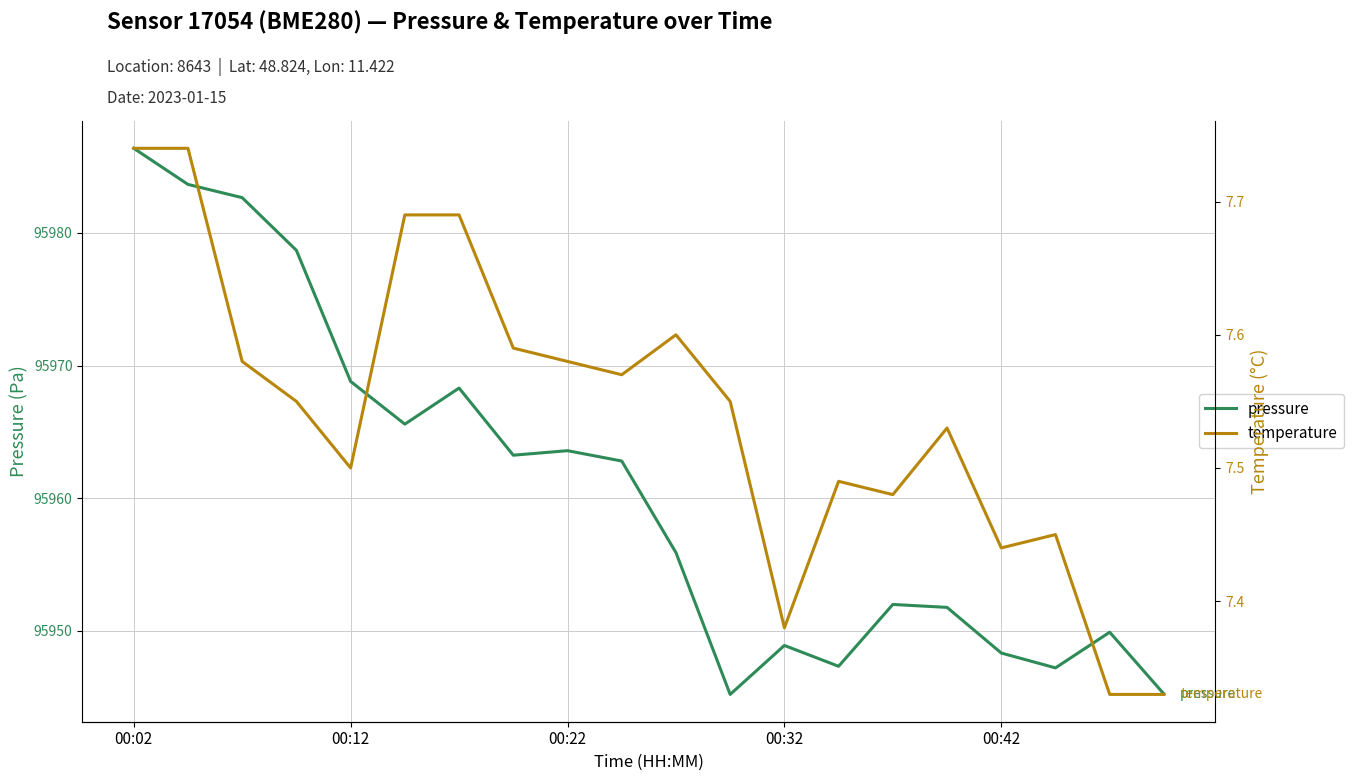

What are all the series names shown in the legend?

pressure, temperature